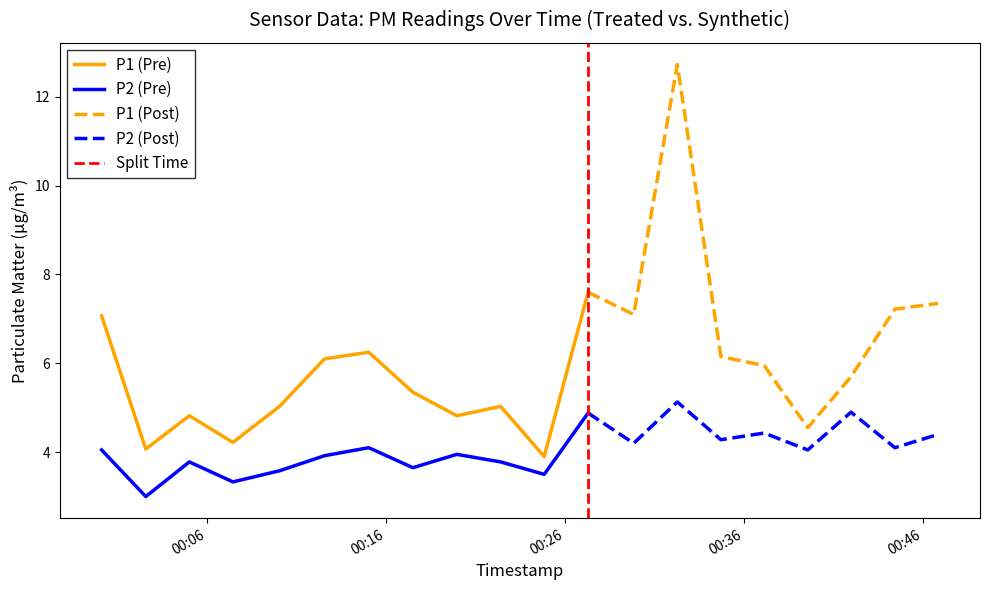

Is it true that P1 equals 5.7 at 17?

True